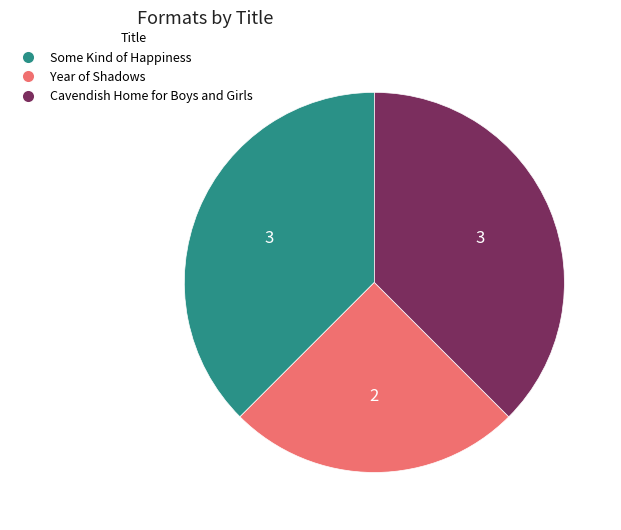

Does Some Kind of Happiness represent more than half of the total?

No